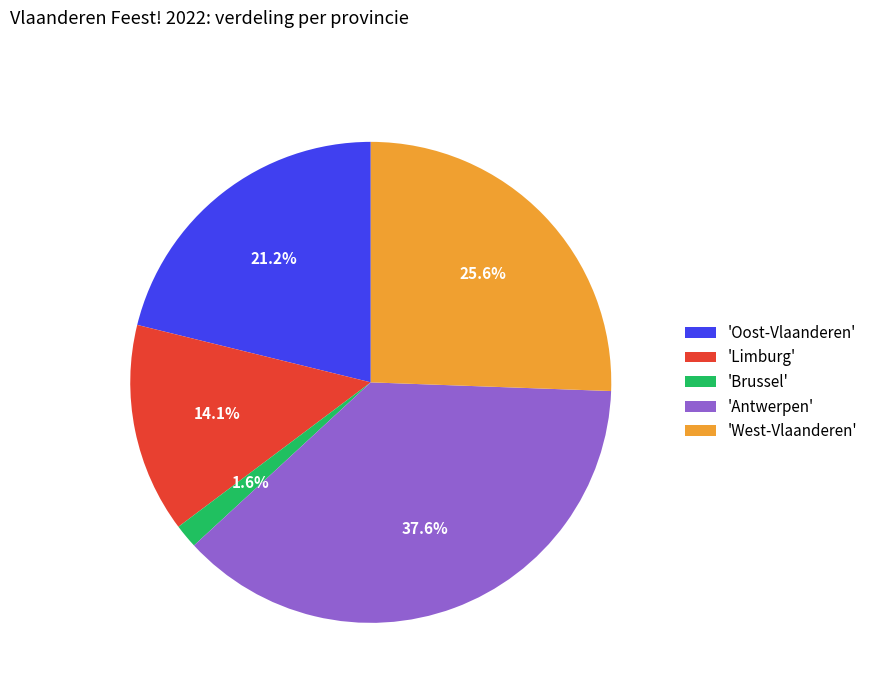

What is the total percentage of 'Oost-Vlaanderen' and 'Brussel'?

22.8%